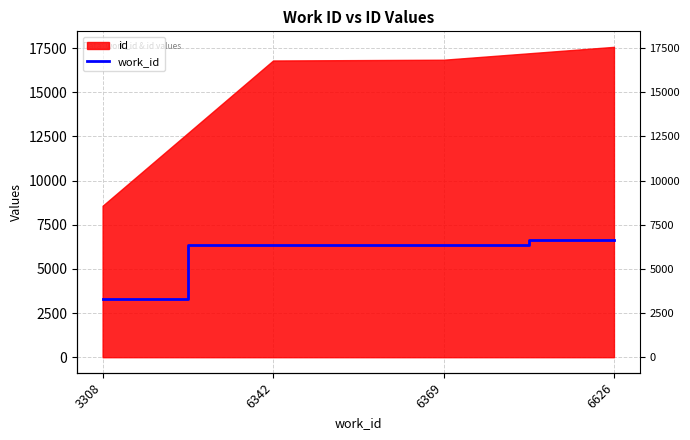

Is it true that the value at 6342 is 3683?

False